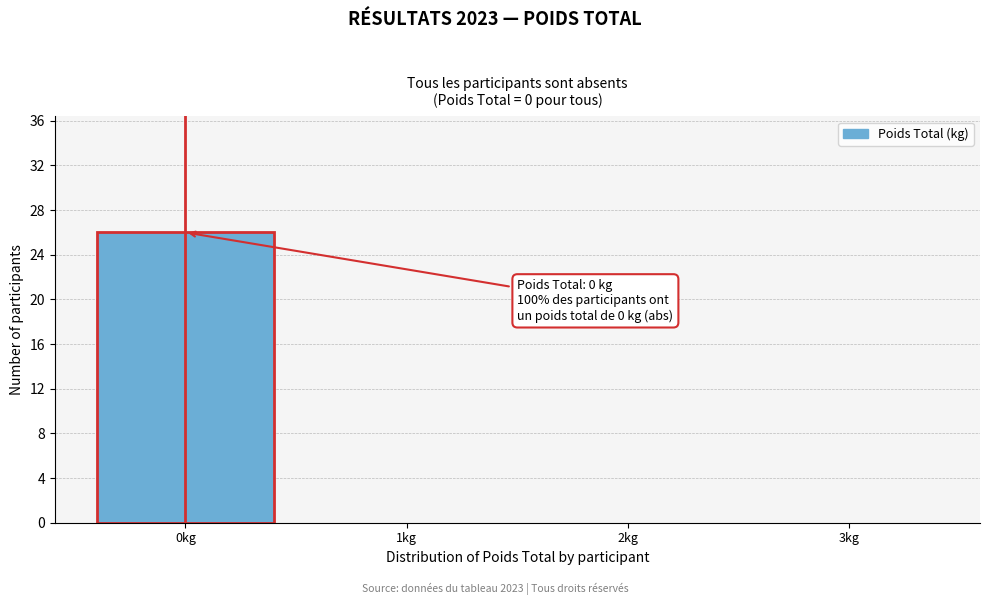

Which range on the x-axis has the tallest bar?

-0.5 to 0.5